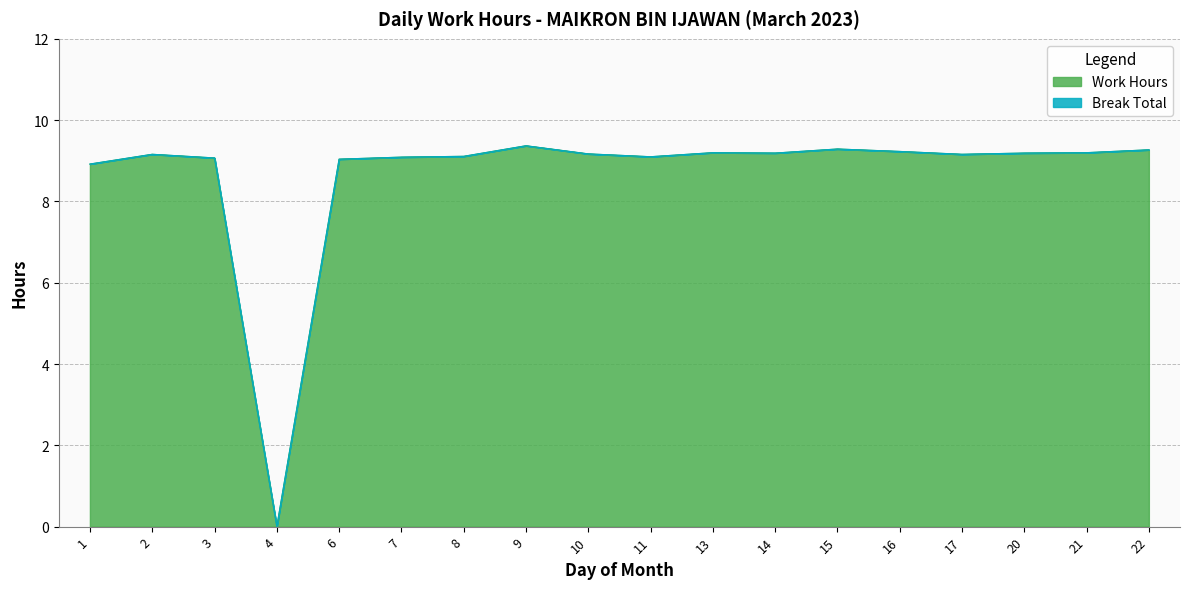

At which label does the data first exceed 9?

2